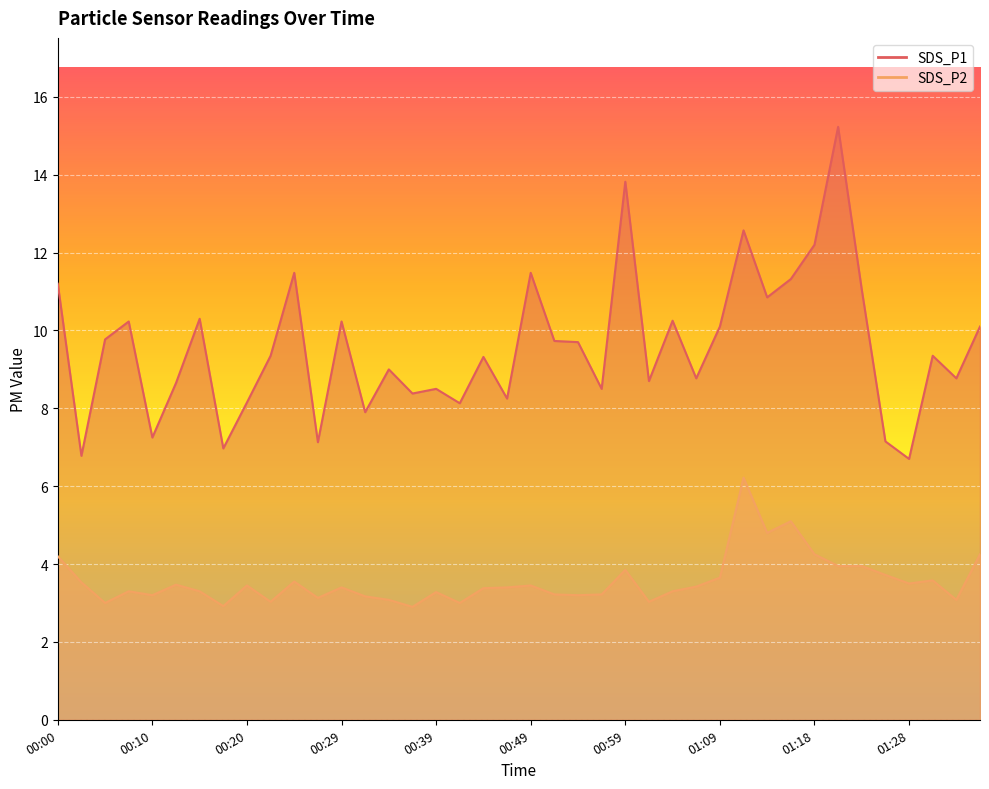

Reading left to right, extract all data points from this chart.

SDS_P1: 11.2	6.8	9.8	10.2	7.2	8.7	10.3	7.0	8.2	9.3	11.5	7.1	10.2	7.9	9.0	8.4	8.5	8.1	9.3	8.2	11.5	9.7	9.7	8.5	13.8	8.7	10.2	8.8	10.1	12.6	10.8	11.3	12.2	15.2	11.1	7.2	6.7	9.3	8.8	10.1
SDS_P2: 4.2	3.5	3.0	3.3	3.2	3.5	3.3	2.9	3.5	3.0	3.5	3.1	3.4	3.2	3.1	2.9	3.3	3.0	3.4	3.4	3.5	3.2	3.2	3.2	3.9	3.0	3.3	3.4	3.6	6.2	4.8	5.1	4.2	4.0	4.0	3.7	3.5	3.6	3.1	4.2